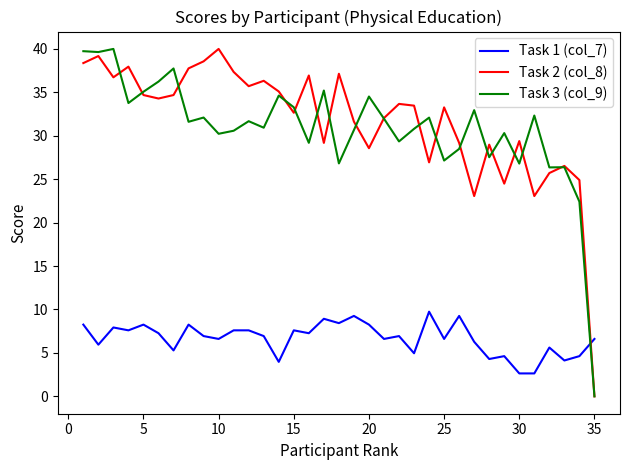

After their last crossing, which series has the higher values: Task 3 (col_9) or Task 1 (col_7)?

Task 1 (col_7)